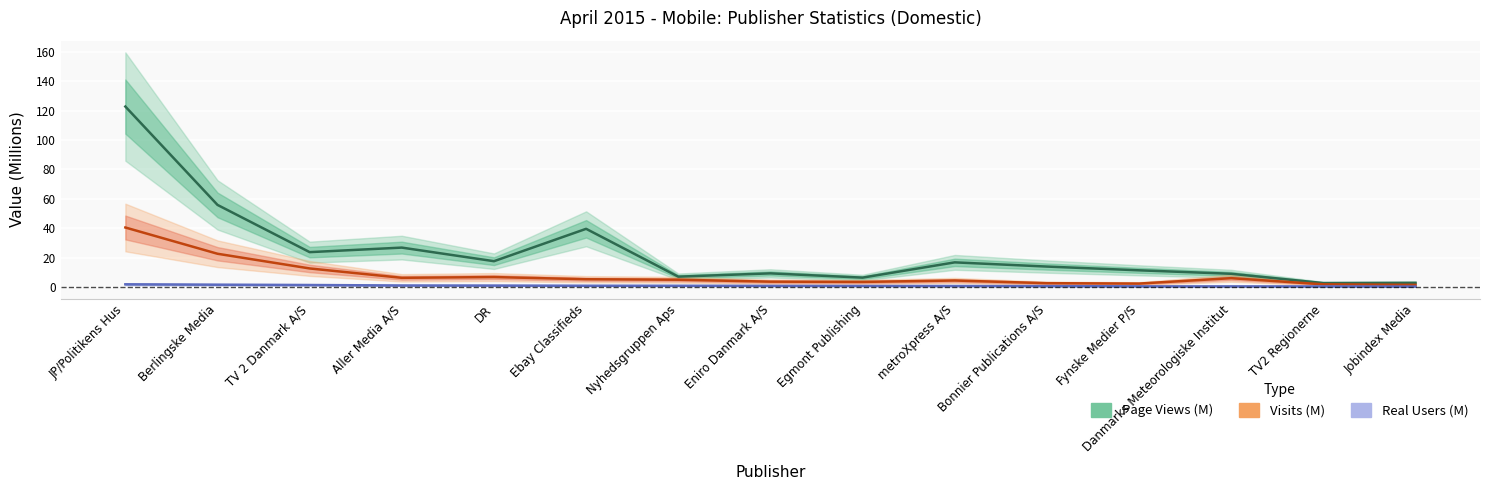

What is the smallest value displayed?

0.3